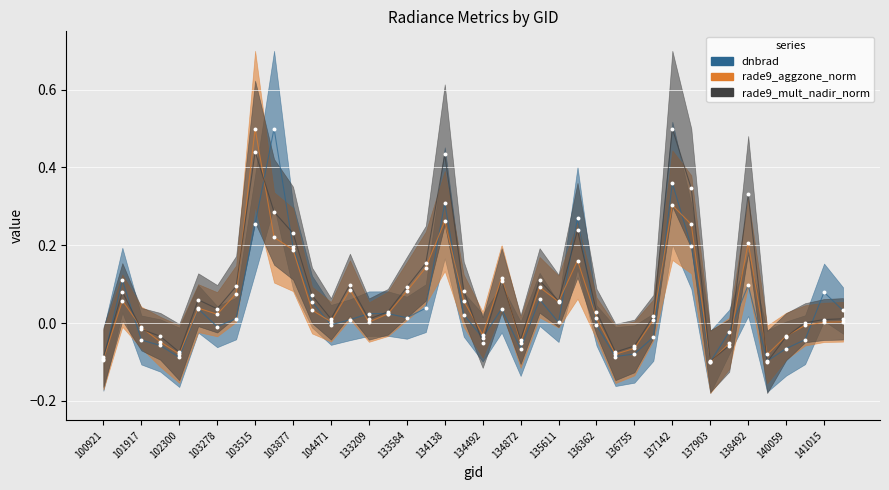

What is the total value across all series at 103642?

1.0